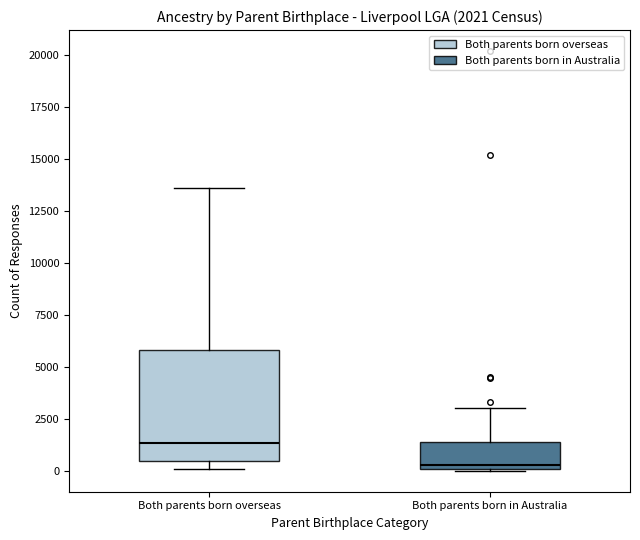

Which box's median line is the highest?

Both parents born overseas